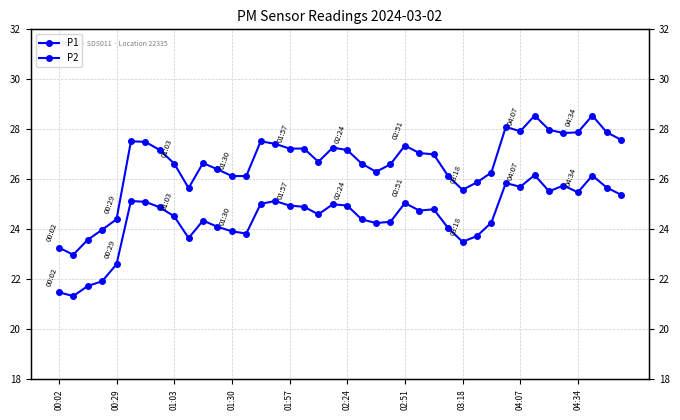

Reading left to right, list all the values displayed in this chart.

P1: 23.3	23.0	23.6	24.0	24.4	27.5	27.5	27.2	26.6	25.6	26.6	26.4	26.1	26.1	27.5	27.4	27.2	27.2	26.7	27.3	27.2	26.6	26.3	26.6	27.4	27.1	27.0	26.1	25.6	25.9	26.3	28.1	27.9	28.6	28.0	27.9	27.9	28.6	27.9	27.6
P2: 21.5	21.3	21.7	21.9	22.6	25.1	25.1	24.9	24.5	23.6	24.4	24.1	23.9	23.8	25.0	25.1	24.9	24.9	24.6	25.0	24.9	24.4	24.2	24.3	25.1	24.8	24.8	24.1	23.5	23.7	24.3	25.9	25.7	26.2	25.5	25.8	25.5	26.1	25.7	25.4